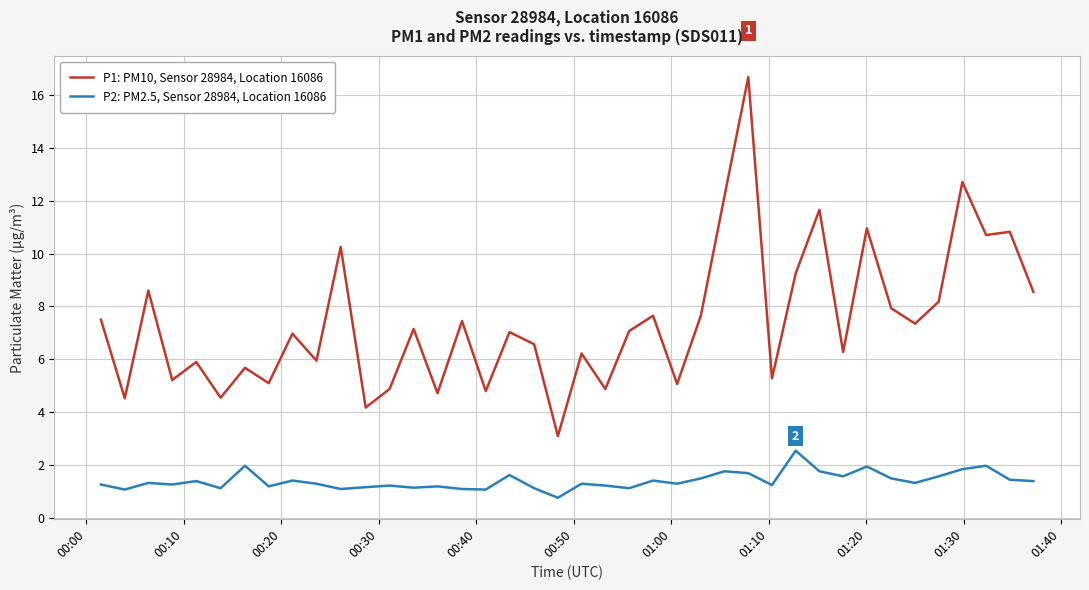

Rank the series by their maximum value, from lowest to highest.

P2: PM2.5, Sensor 28984, Location 16086, P1: PM10, Sensor 28984, Location 16086